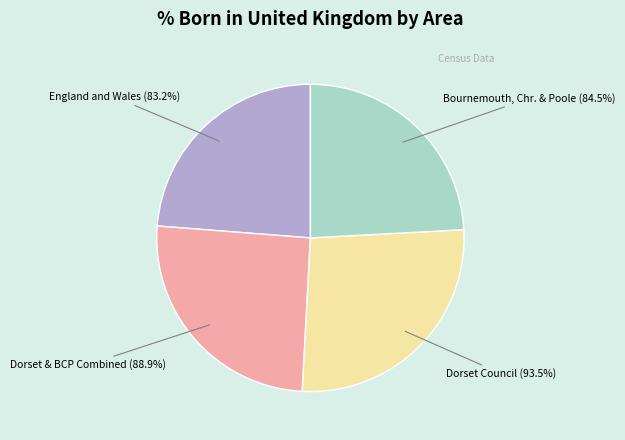

What is the change in value from England and Wales to Dorset and Bournemouth, Christchurch and Poole?

+5.7